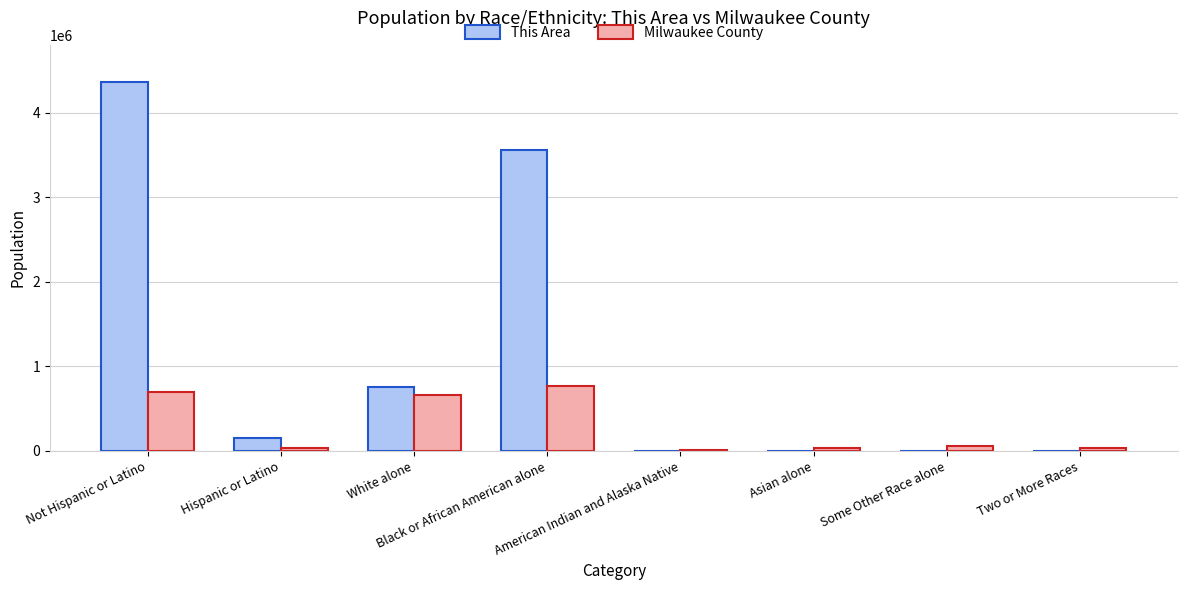

The value of Milwaukee County at Hispanic or Latino is 39336. True or false?

True